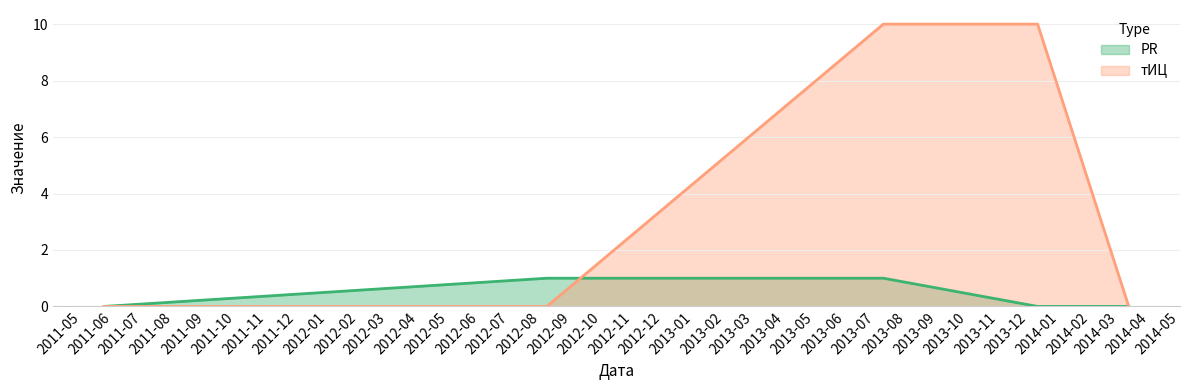

Does the chart have visible grid lines?

Yes